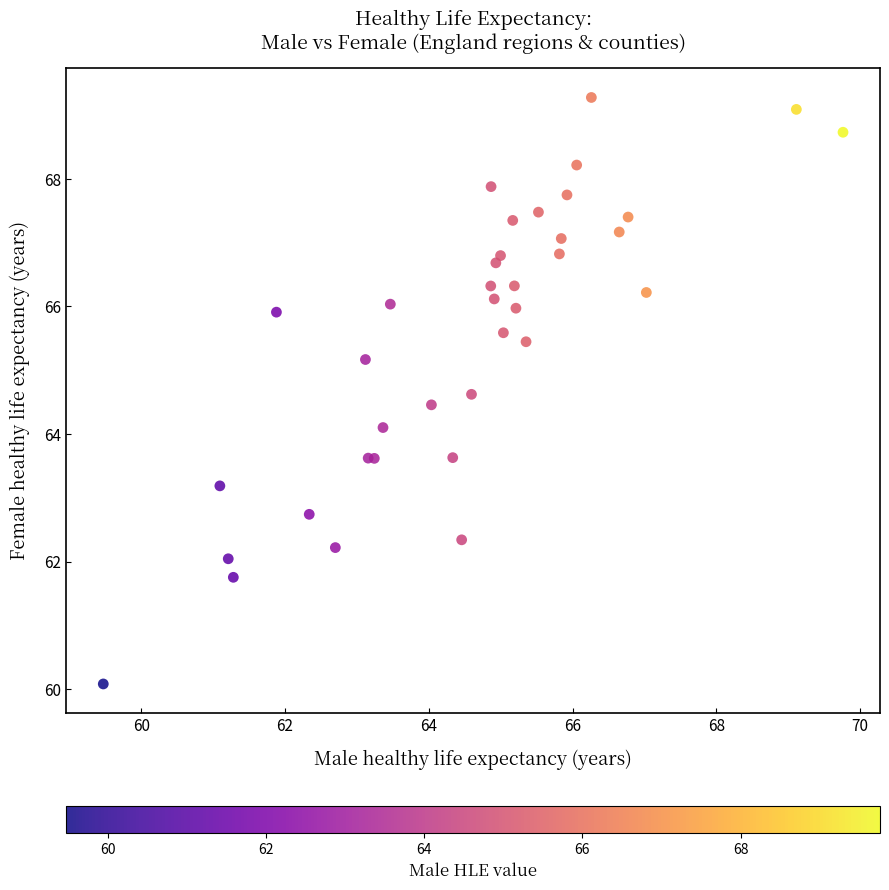

What Y value in the scatter plot is closest to 64?

64.1